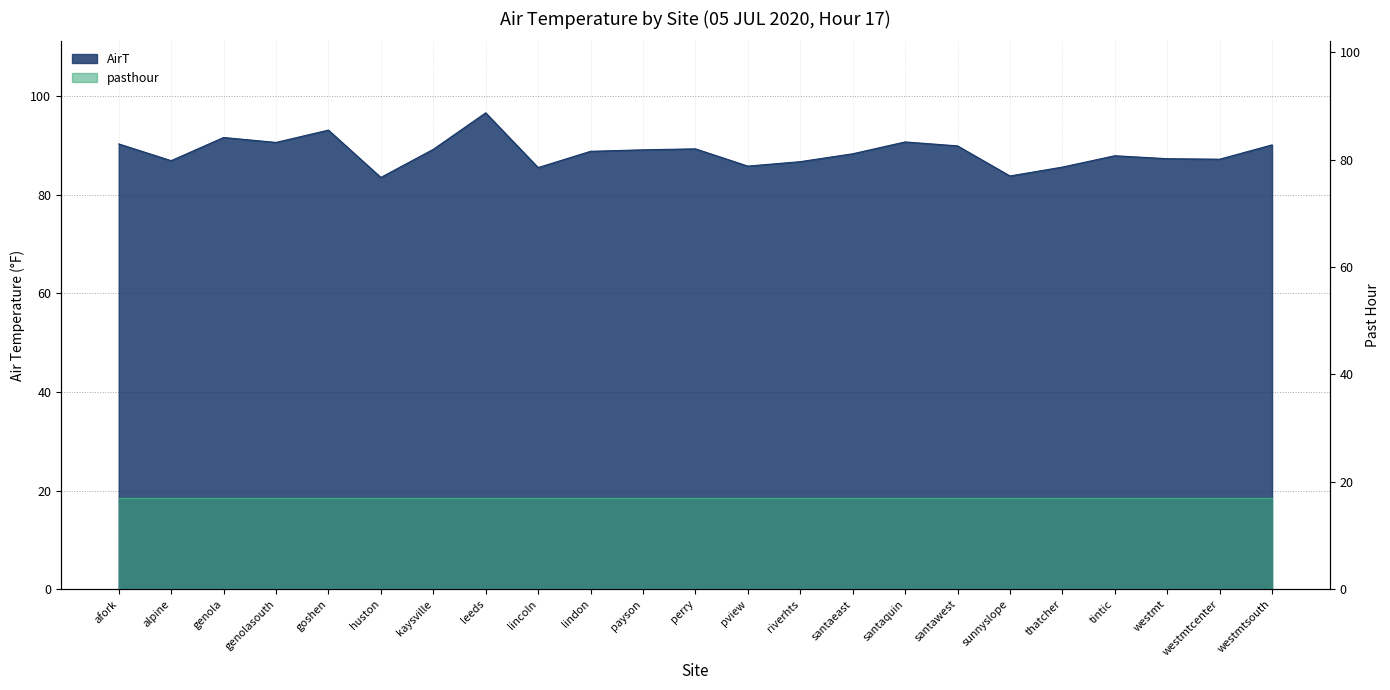

At which category does the data reach its first local valley?

alpine